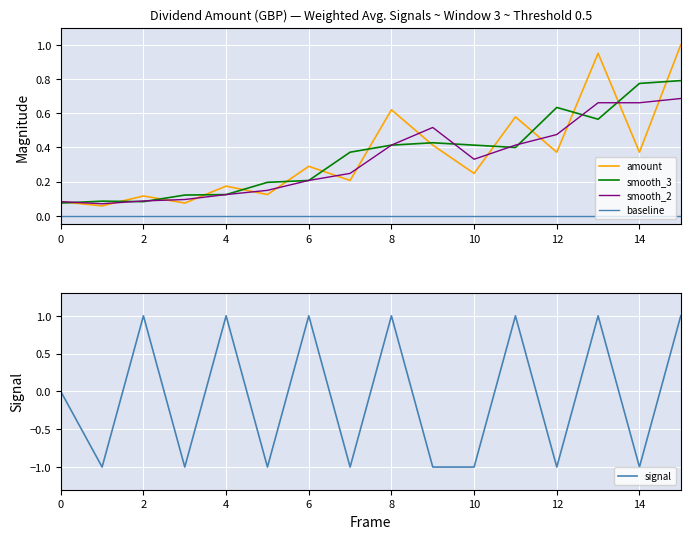

List the series in order of their peak value, highest first.

amount, signal, smooth_3, smooth_2, baseline